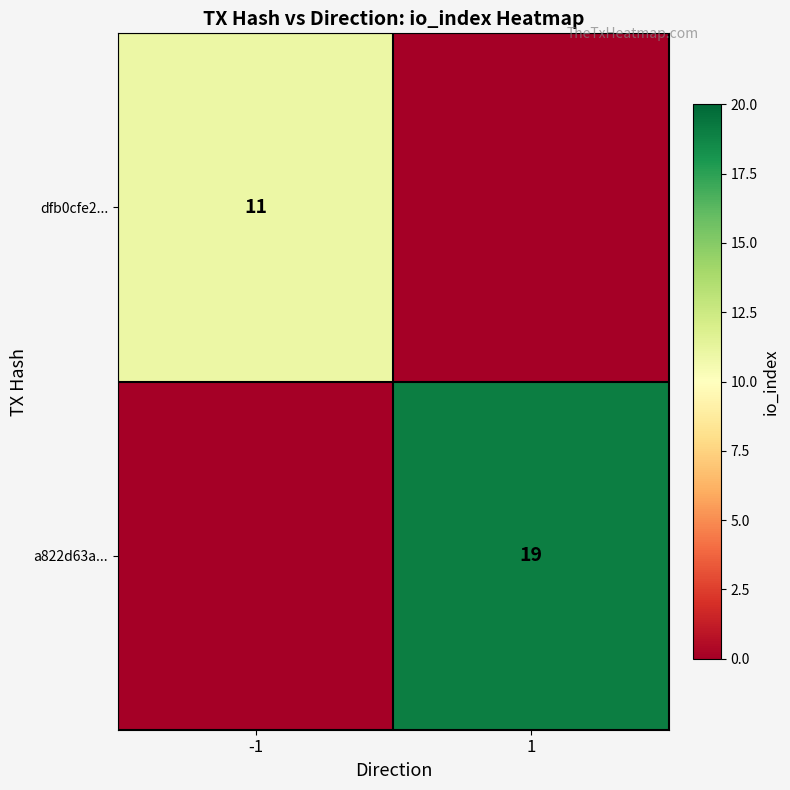

At how many categories does at least one series exceed 6?

2